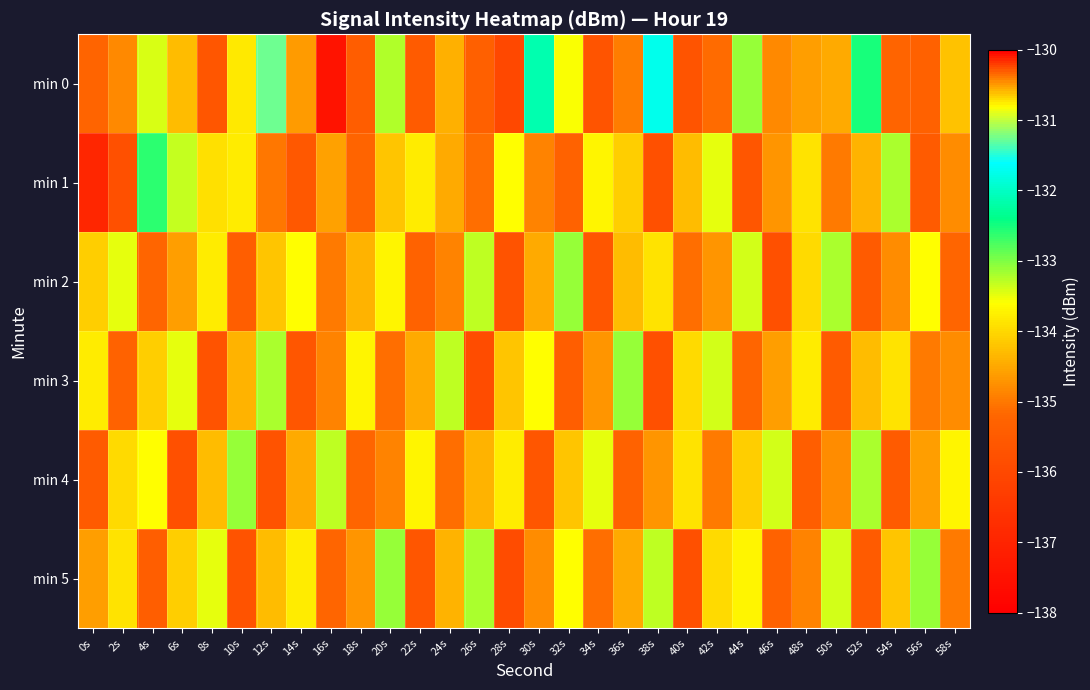

List the series in order of their peak value, lowest first.

min 2, min 3, min 4, min 5, min 1, min 0